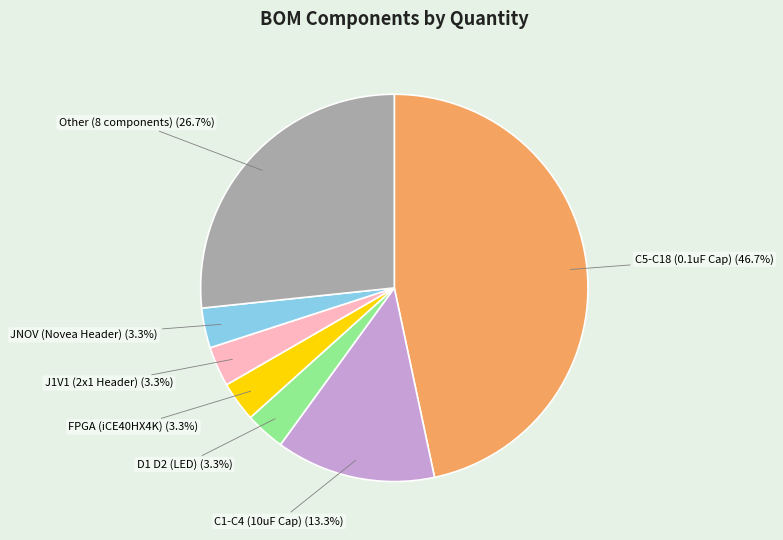

Does any single category account for the majority?

No